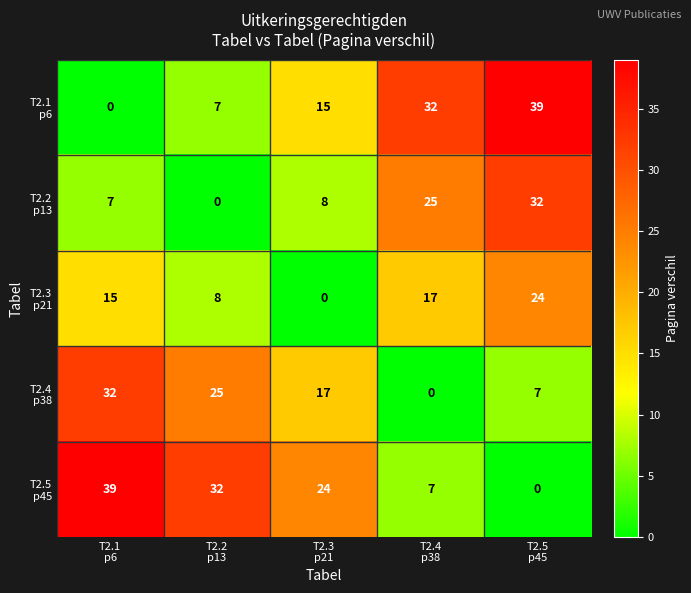

At how many categories does at least one series exceed 6?

5